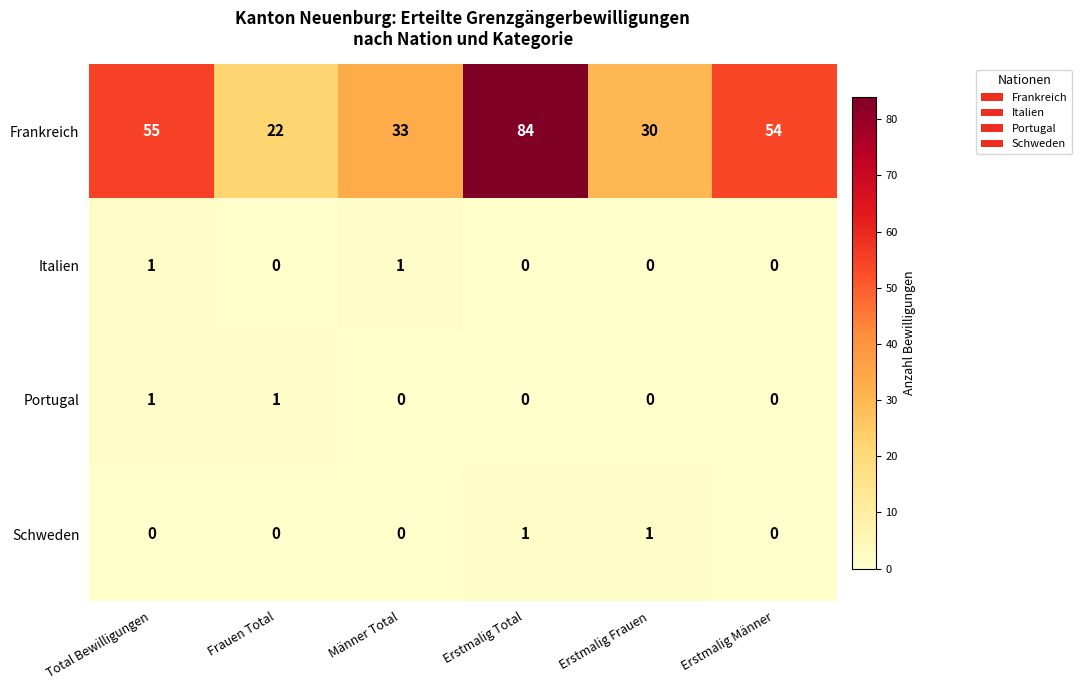

The value of Portugal at Männer Total is 0. True or false?

True